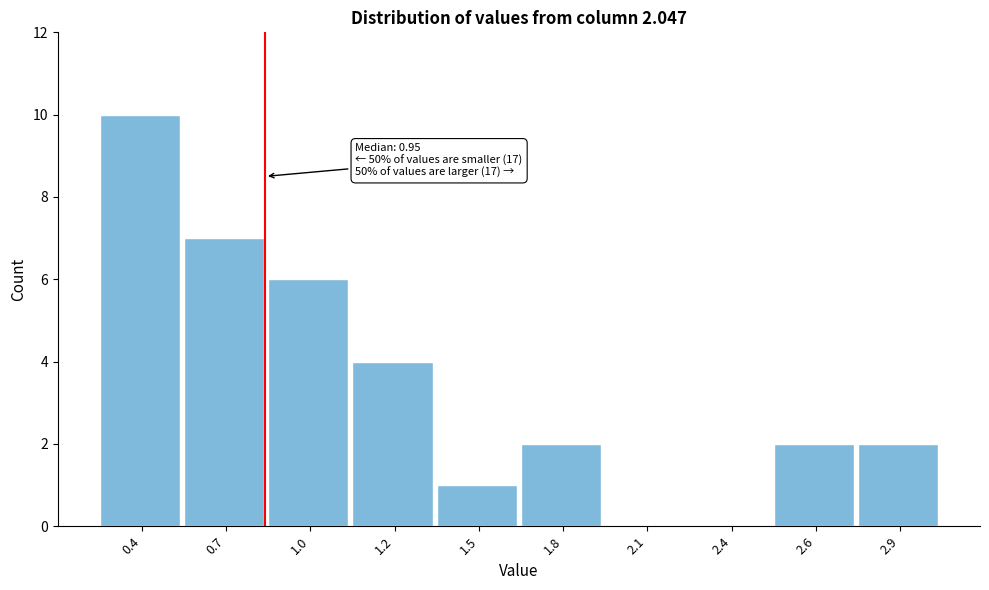

Reading left to right, extract all data points from this chart.

0.4=10	0.7=7	1.0=6	1.2=4	1.5=1	1.8=2	2.1=0	2.4=0	2.6=2	2.9=2